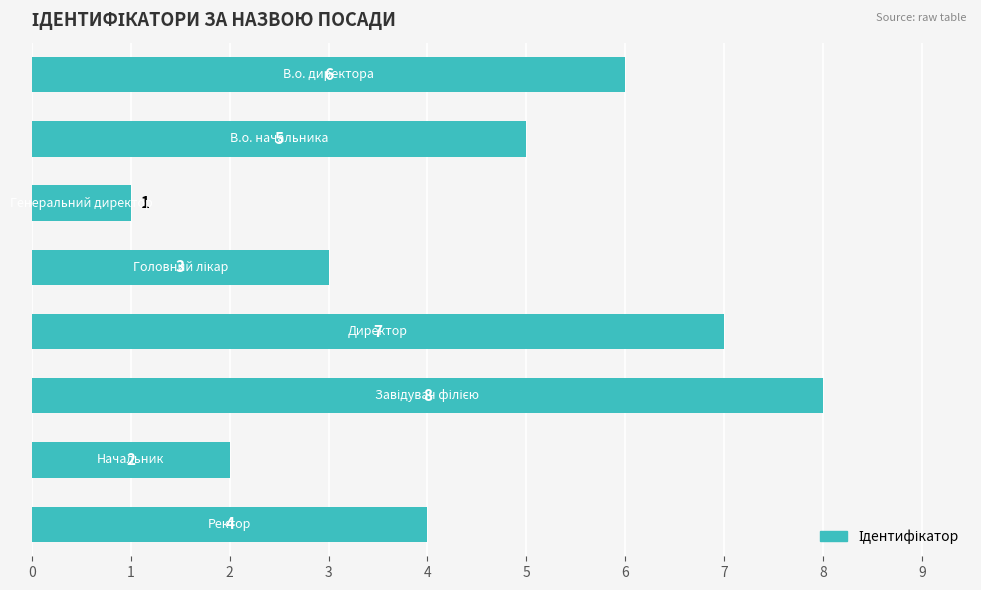

What is the difference between the maximum and minimum values?

7